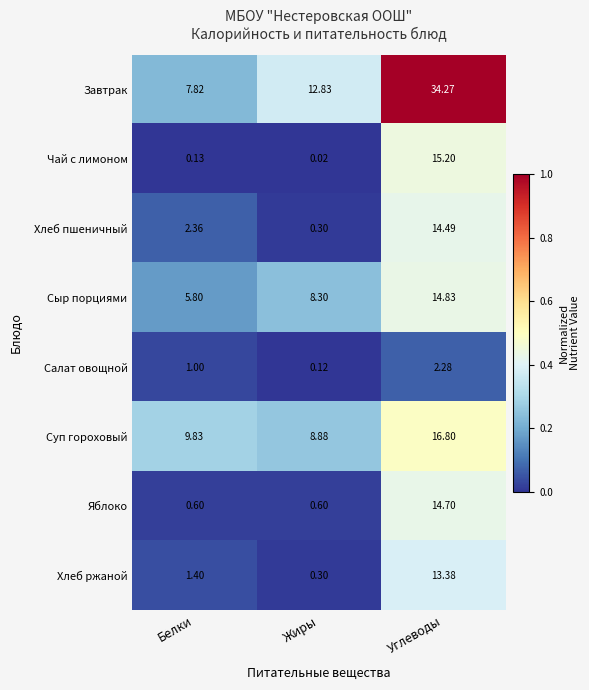

Between Белки and Жиры, which series saw the biggest shift?

Завтрак